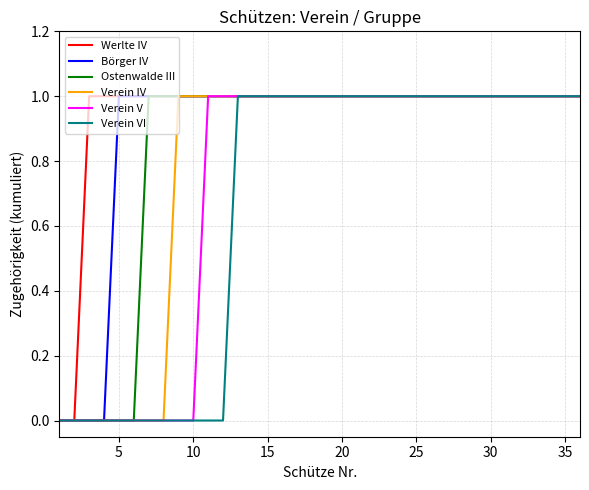

Count the Verein V values in the range 0 to 1.

36